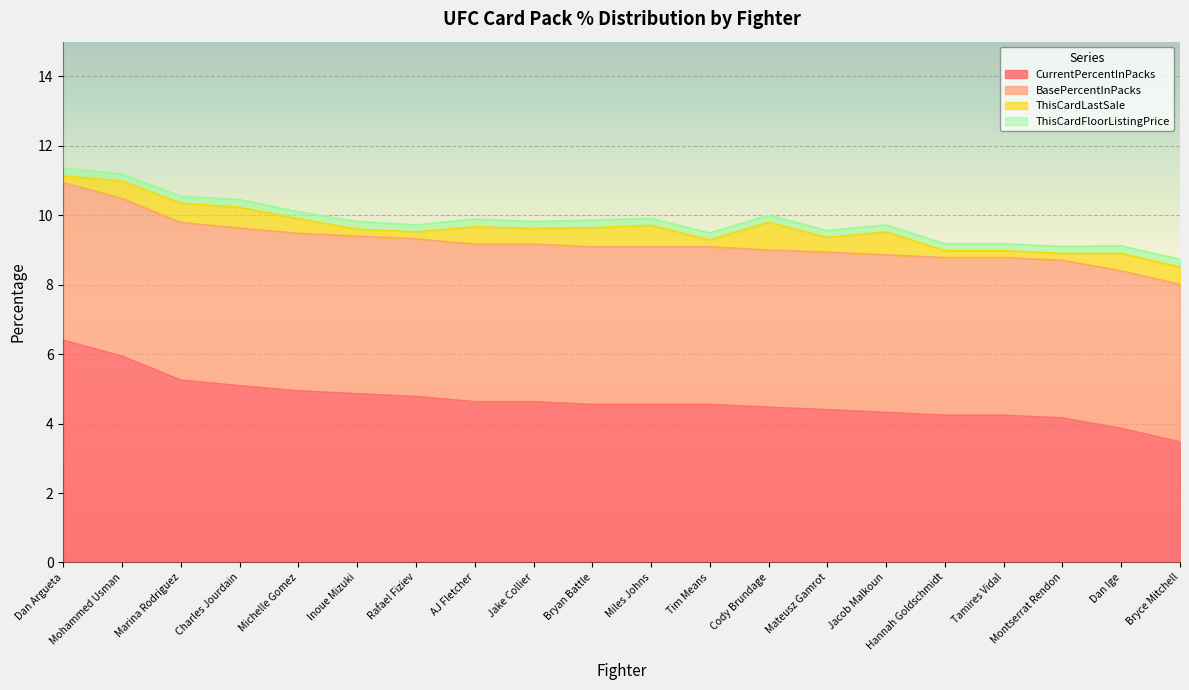

Between Marina Rodriguez and Tim Means, which series saw the biggest shift?

CurrentPercentInPacks